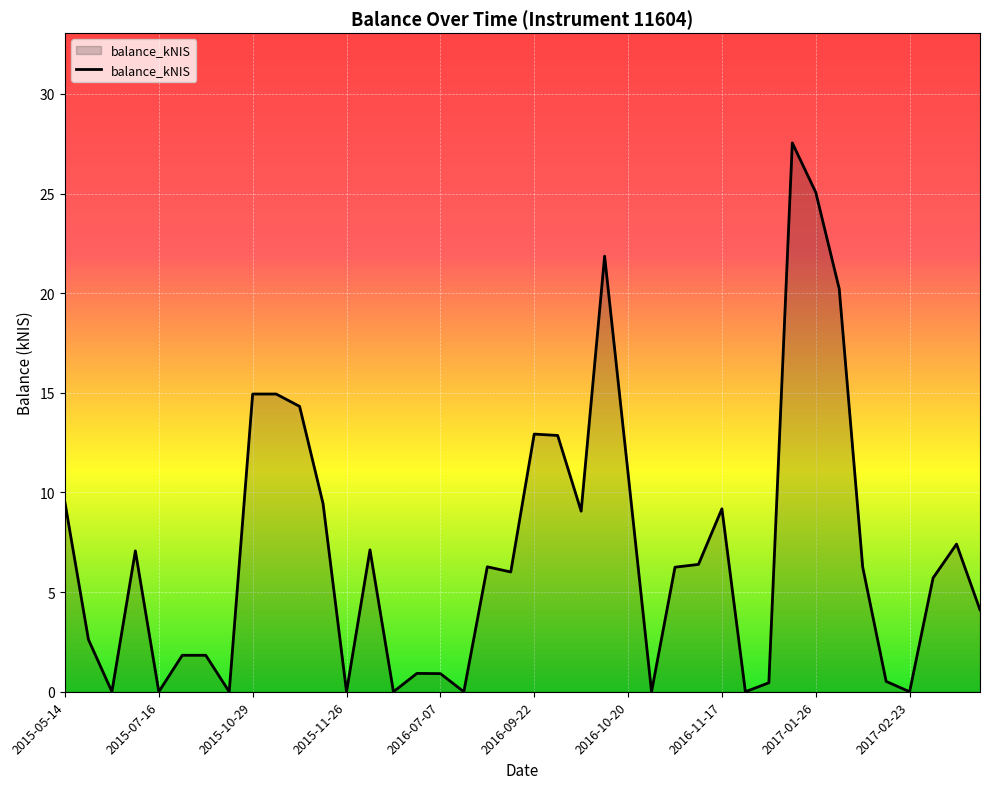

What is the maximum value shown in the chart?

27.5